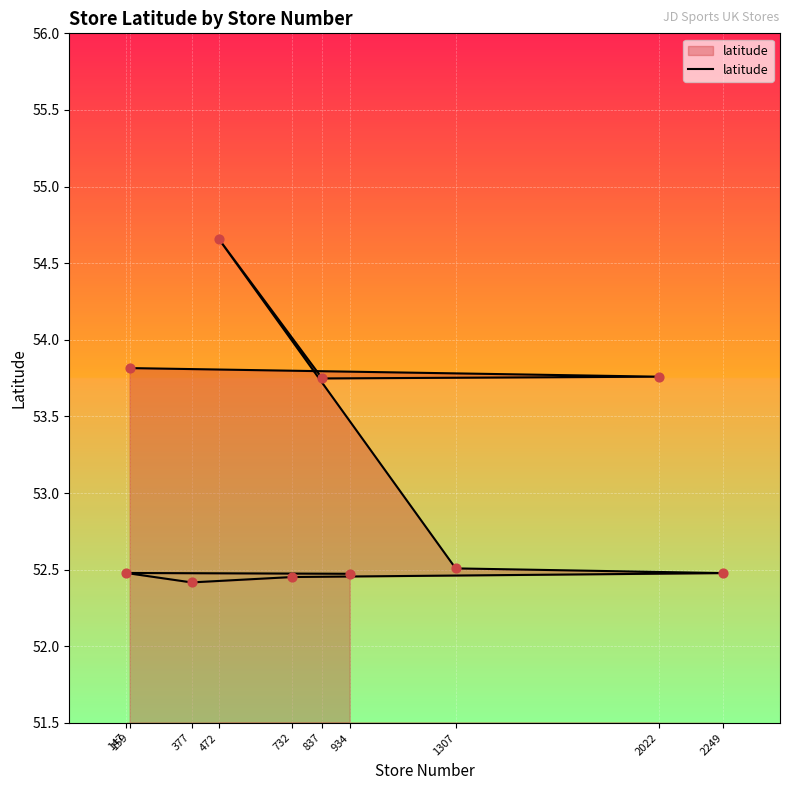

What is the change in value from 2249 to 159?

+1.3